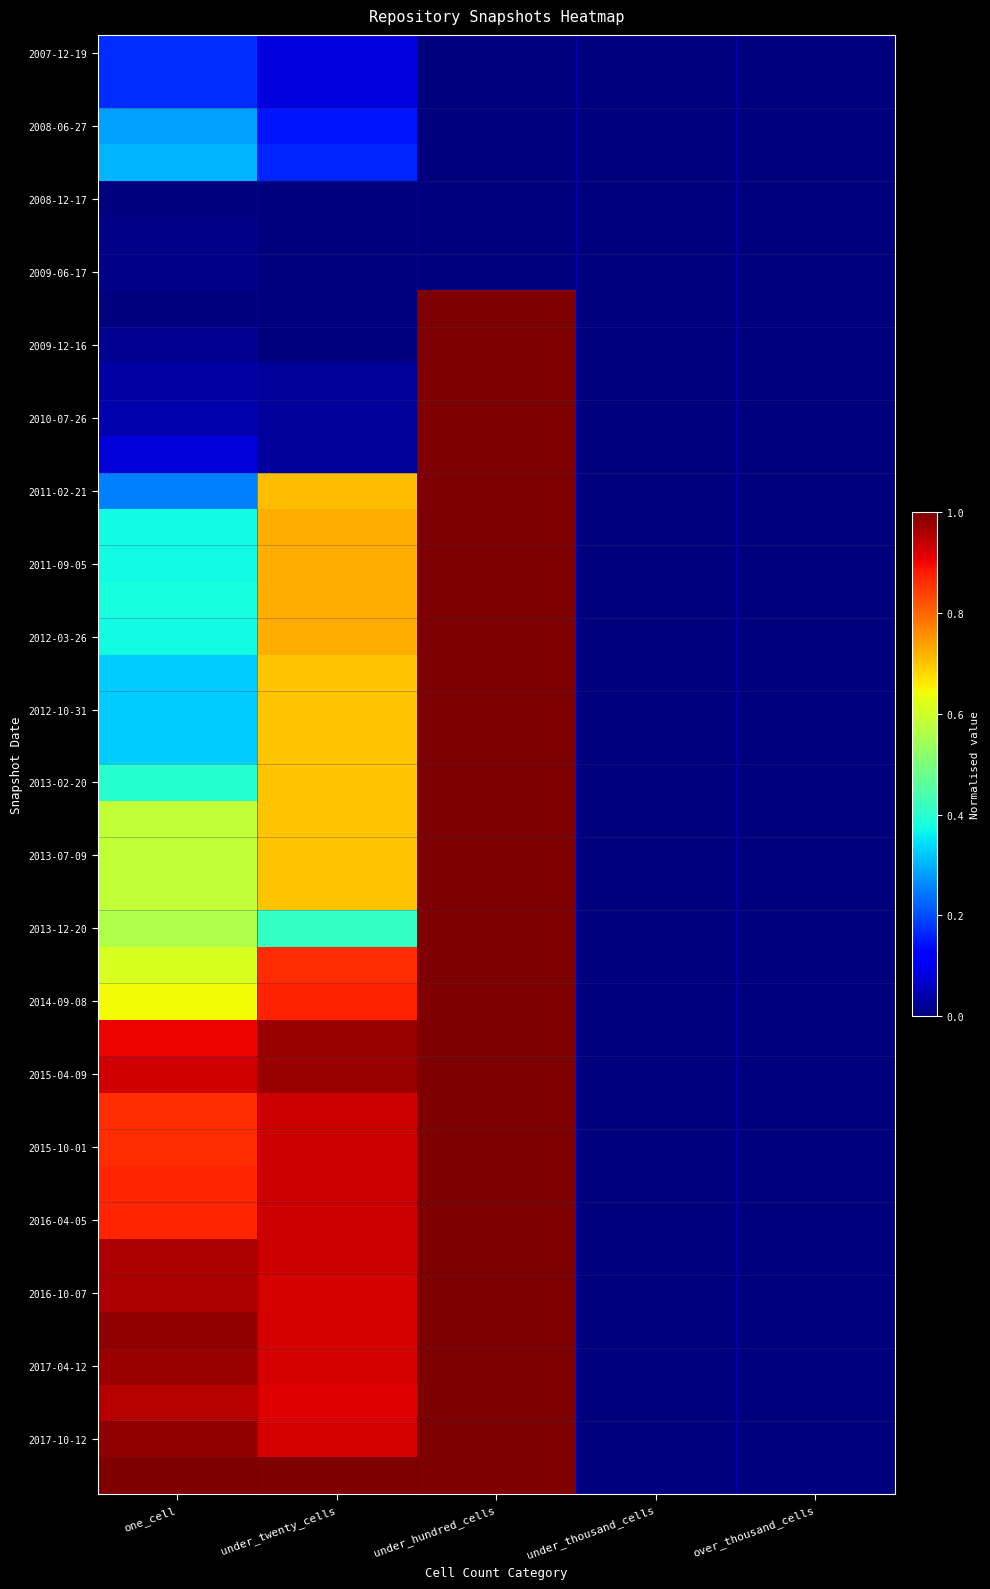

Which category has the lowest value across all series?

under_hundred_cells